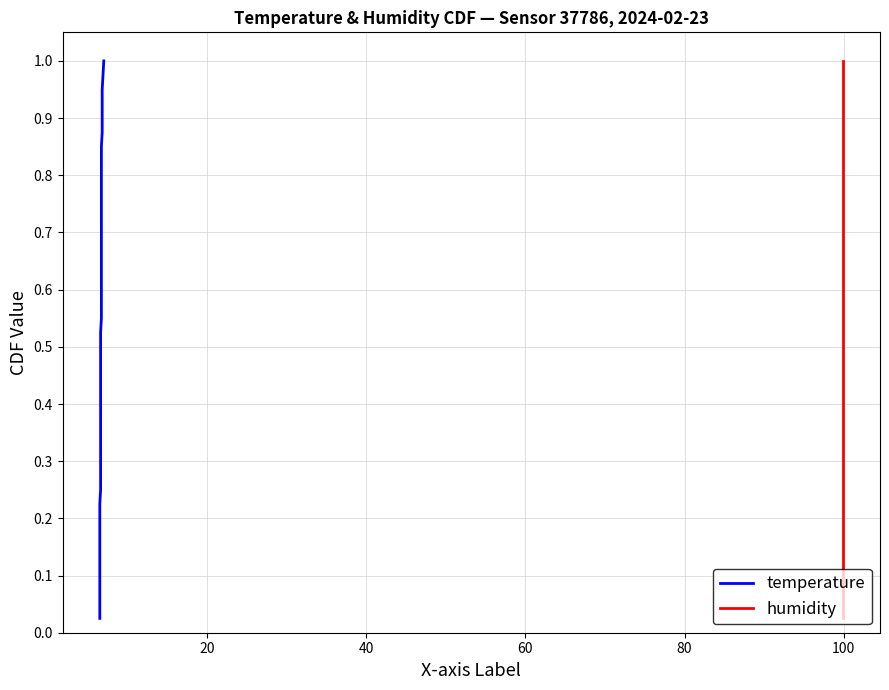

How many lines are shown in the chart?

2